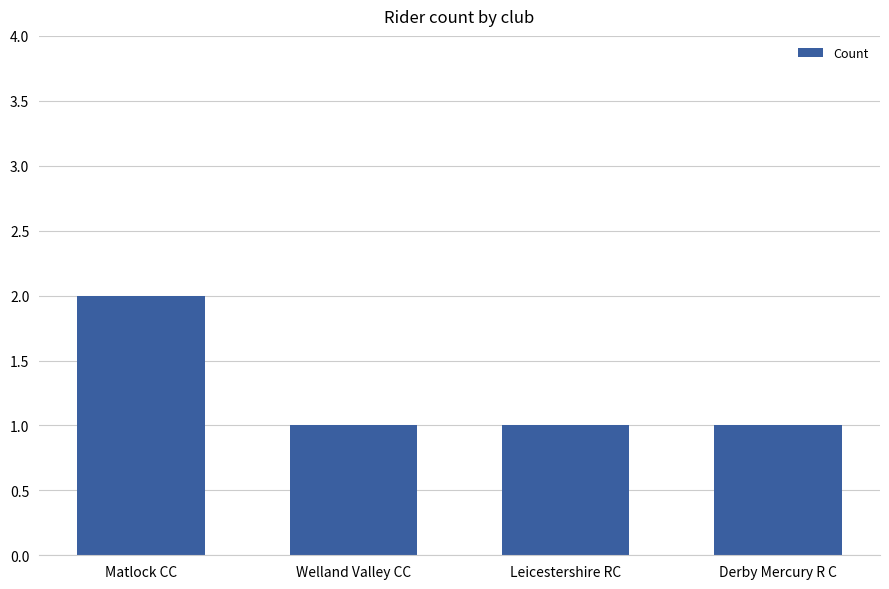

What position from the left is Leicestershire RC?

3